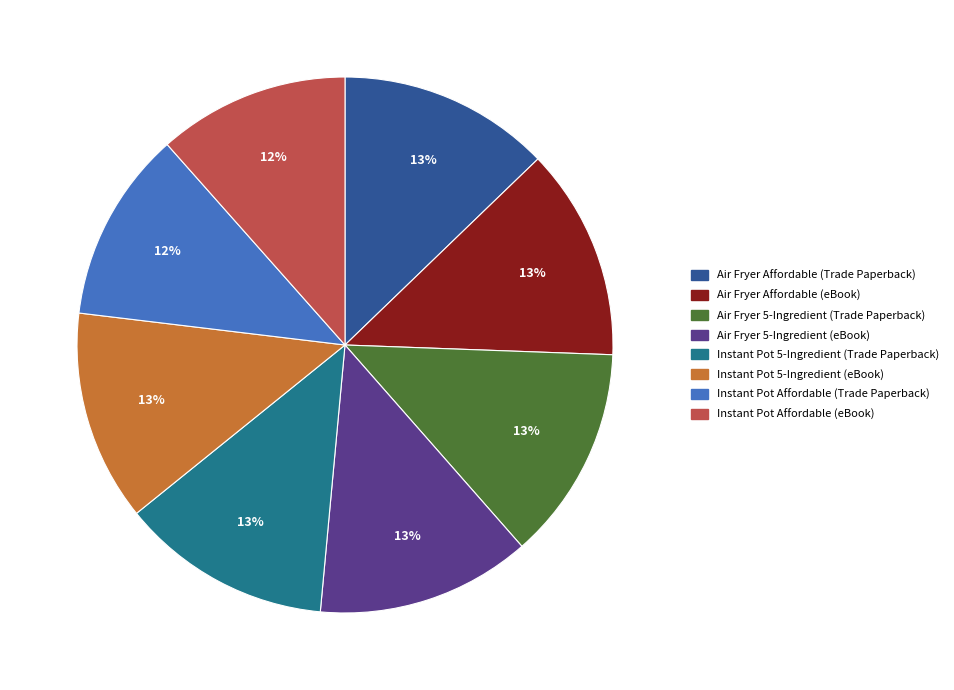

What percentage is the Instant Pot Affordable (eBook) slice, to the nearest percent?

12%